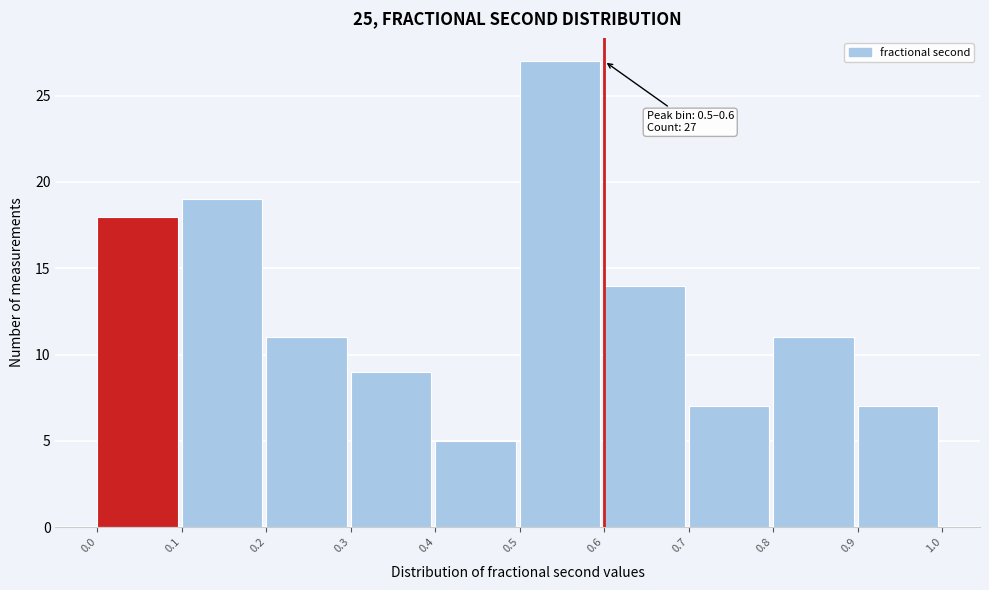

Over which range of the x-axis is the bar tallest?

0.5 to 0.6